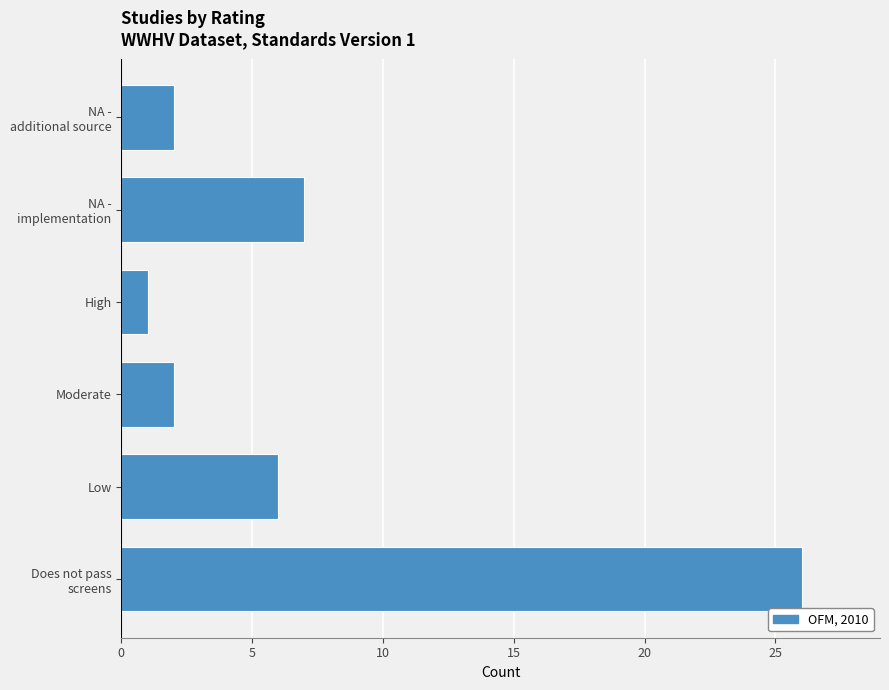

Reading bottom to top, list all the values displayed in this chart.

26	6	2	1	7	2